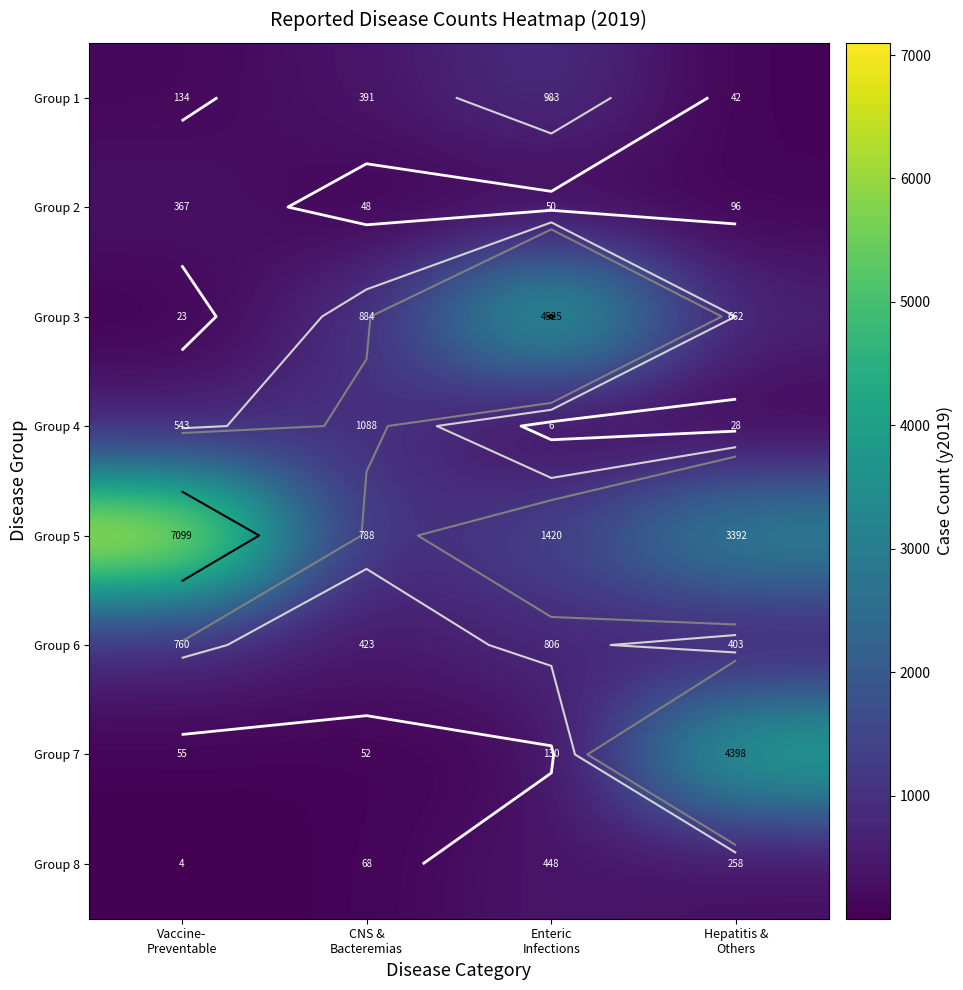

What is the total value across all series at Hepatitis &
Others?

9279